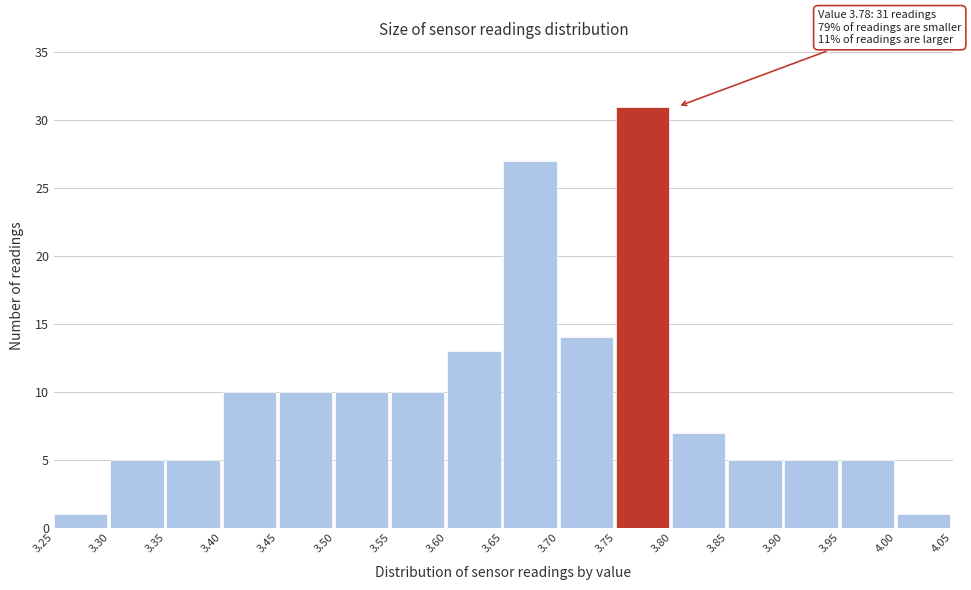

Which range on the x-axis has the tallest bar?

3.75 to 3.80